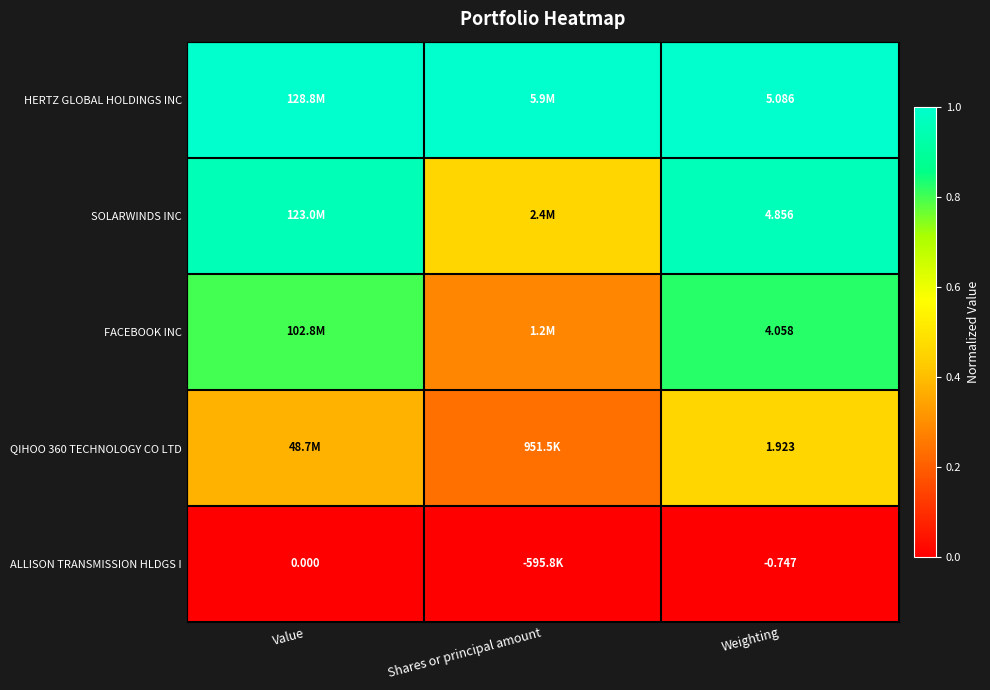

Is the value of HERTZ GLOBAL HOLDINGS INC at Weighting greater than the value of ALLISON TRANSMISSION HLDGS I at Weighting?

Yes